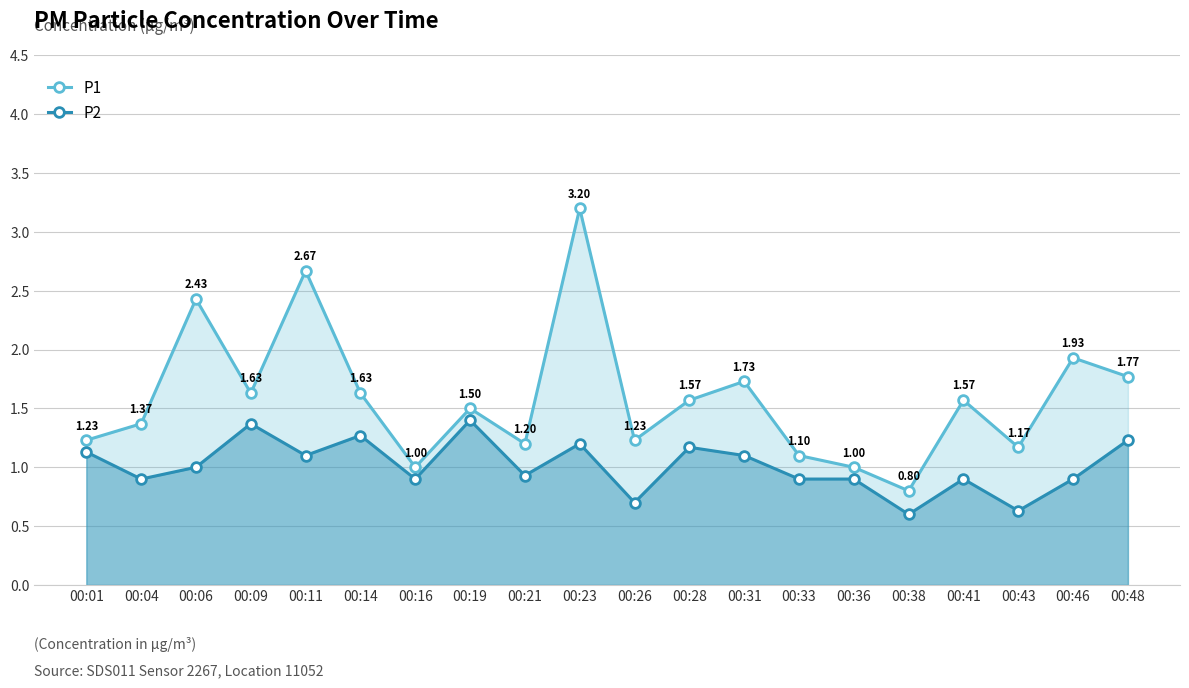

What is the difference between the highest and lowest values at 00:16?

0.1